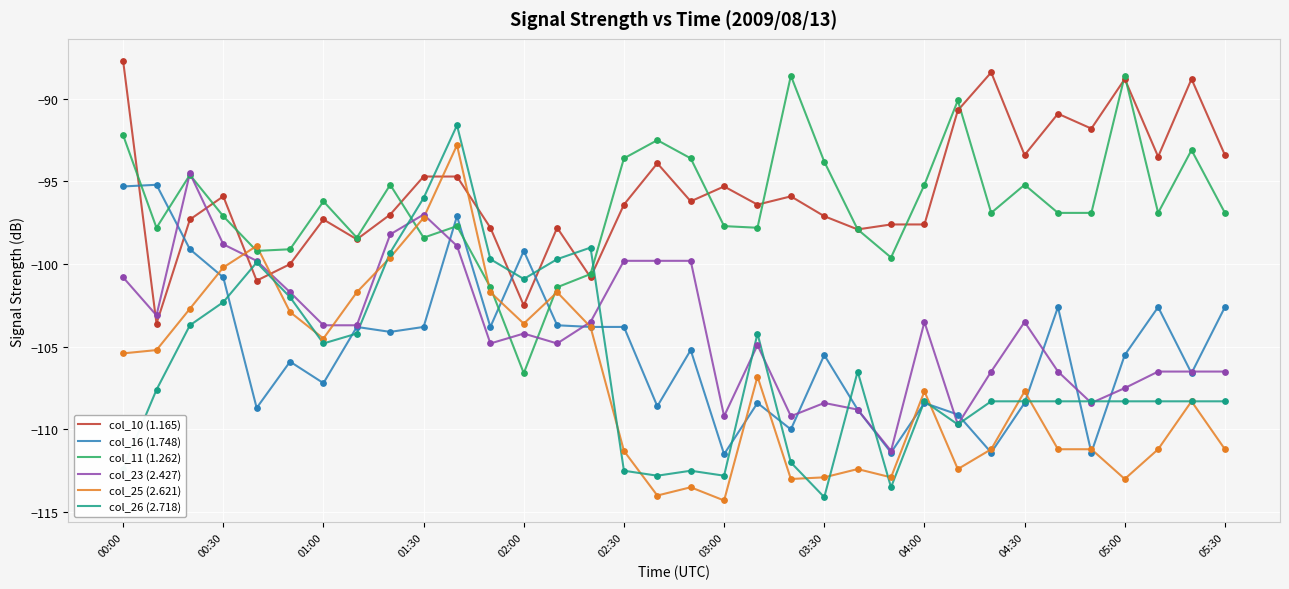

What is the minimum value for col_26 (2.718)?

-114.1